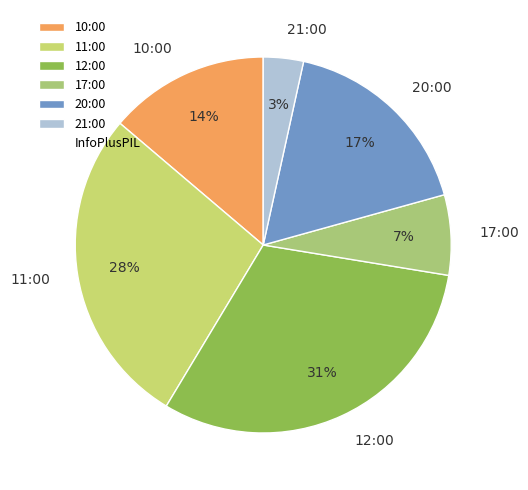

Which slice is the smallest?

21:00